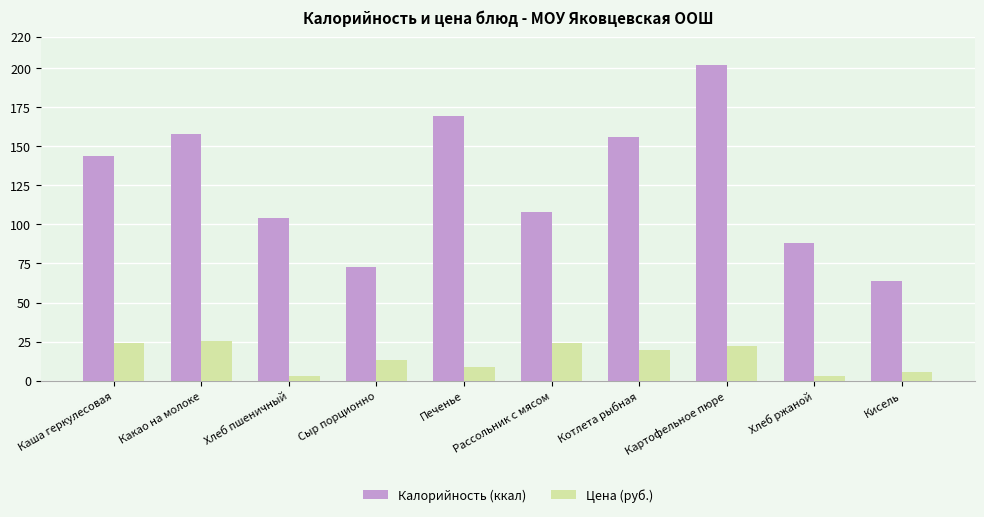

What is the sum of the Цена (руб.) values at Картофельное пюре and Каша геркулесовая?

46.0